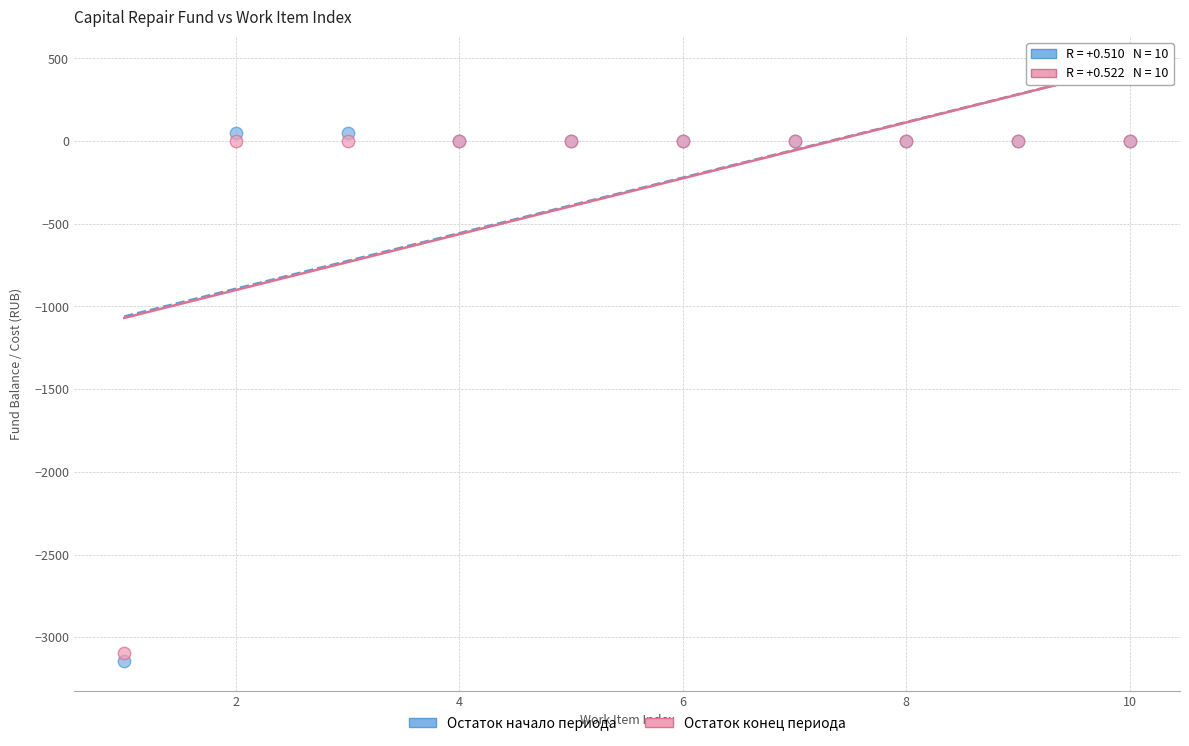

What is the X range (max minus min) for the scatter plot?

9.0